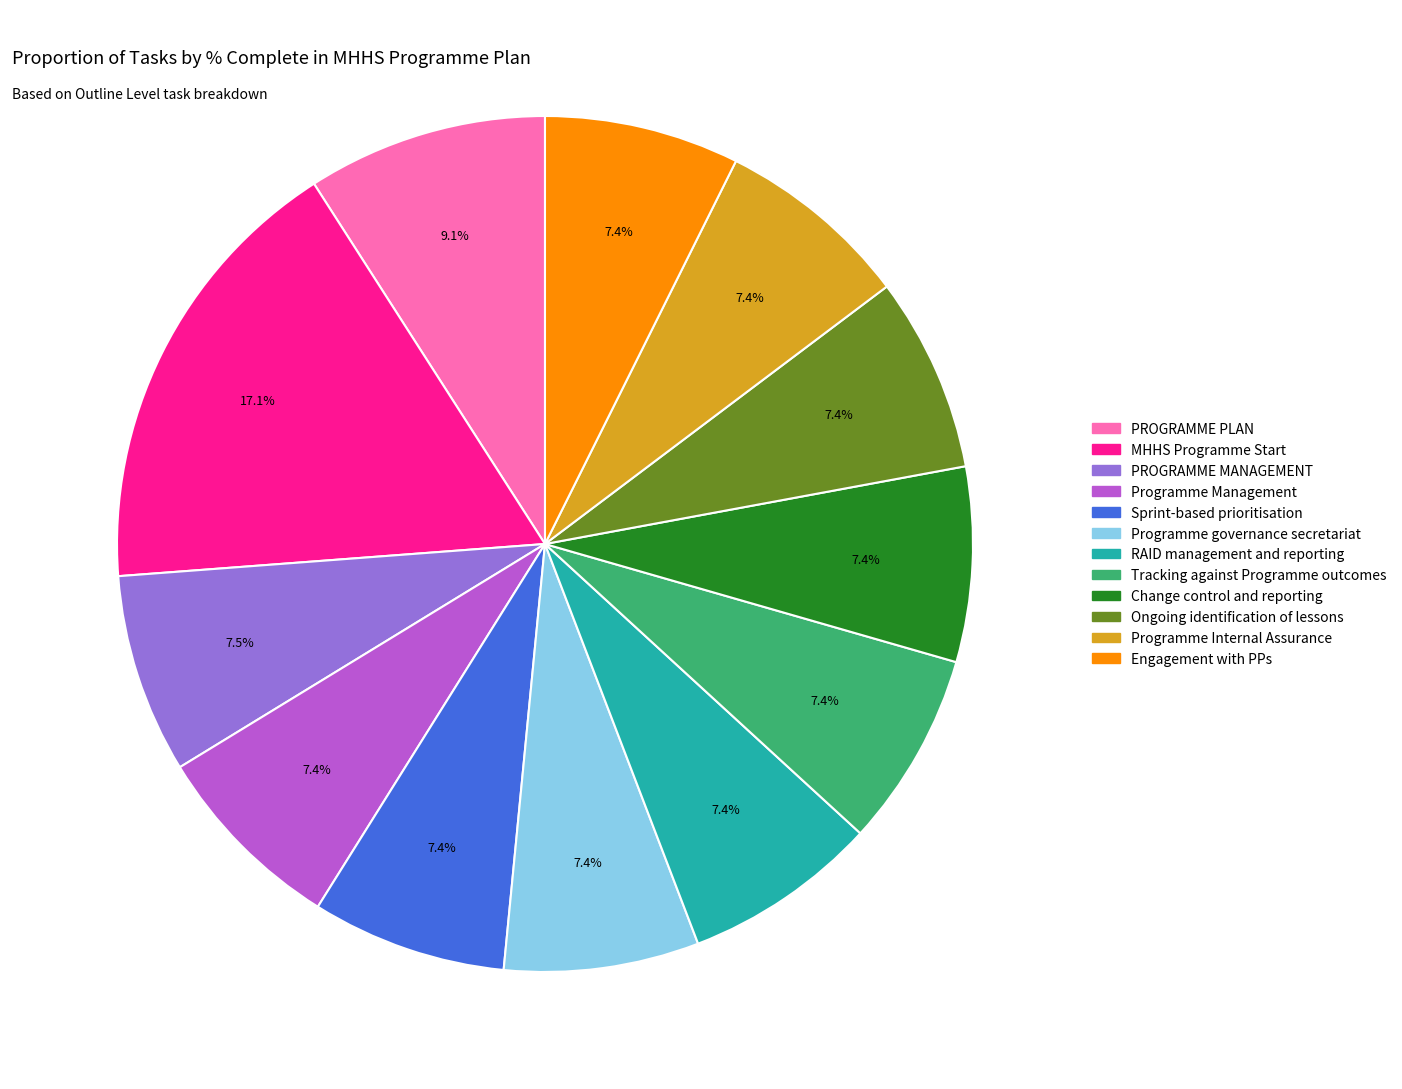

Is it true that Programme Management is 14% of the pie?

False